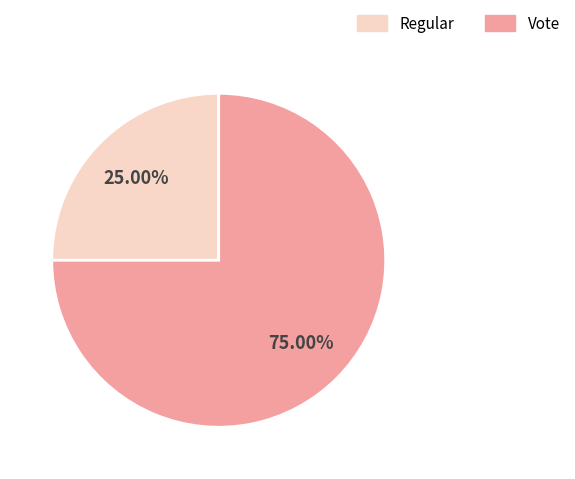

Does any single category account for the majority?

Yes